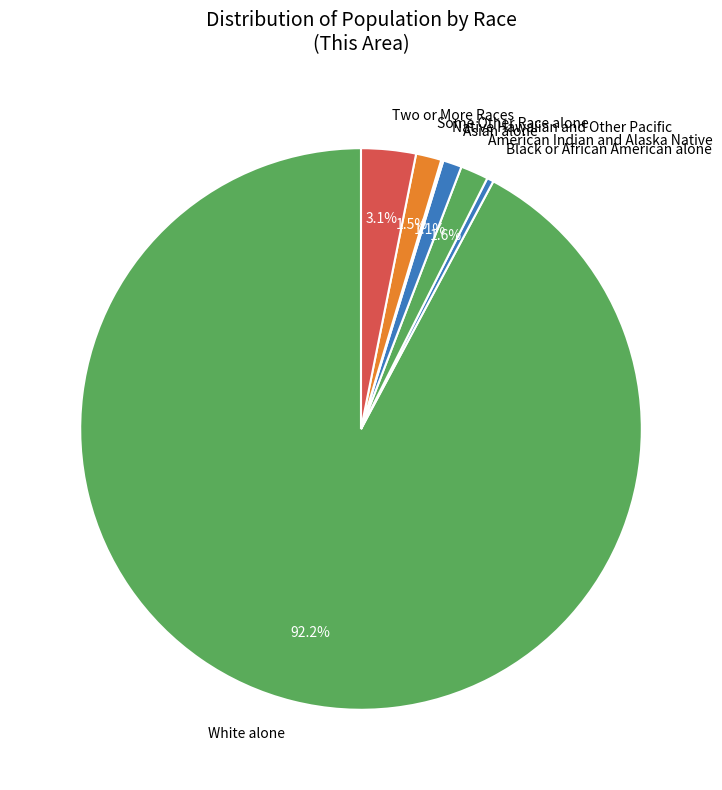

Which slice is the largest?

White alone